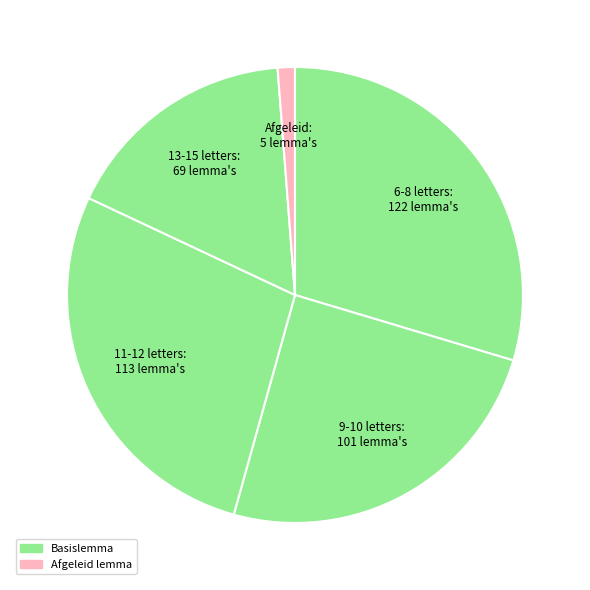

Count the number of slices in the pie.

5